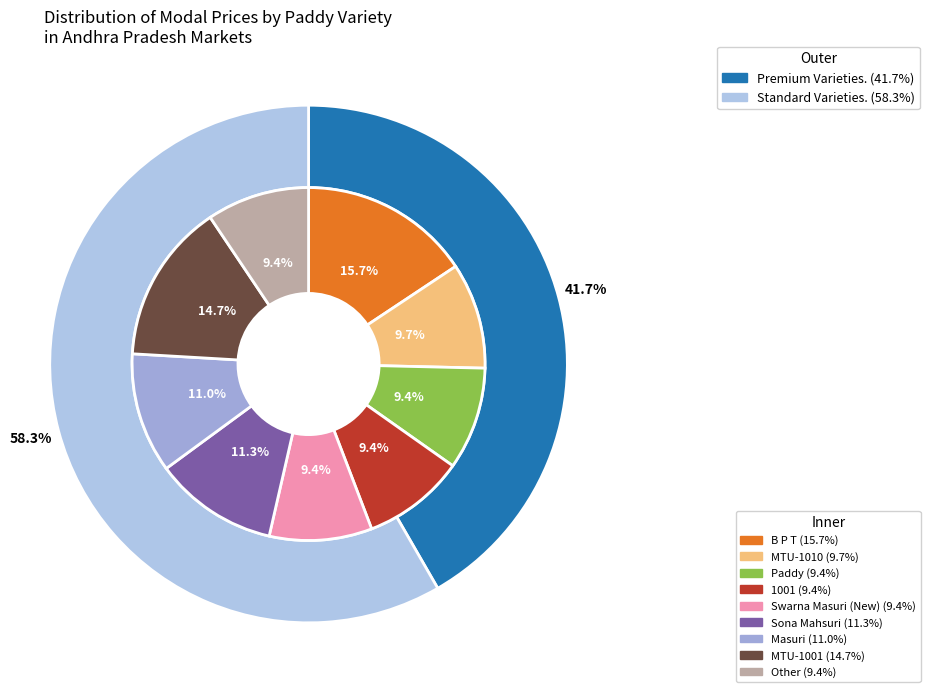

How many segments does this pie chart have?

9